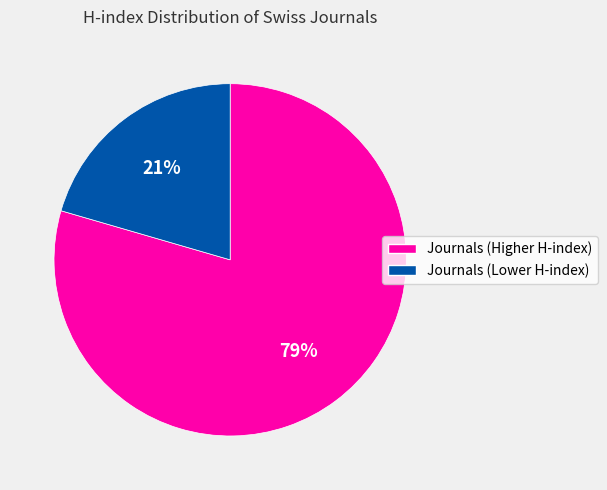

To the nearest percent, what portion does Journals (Higher H-index) represent?

79%